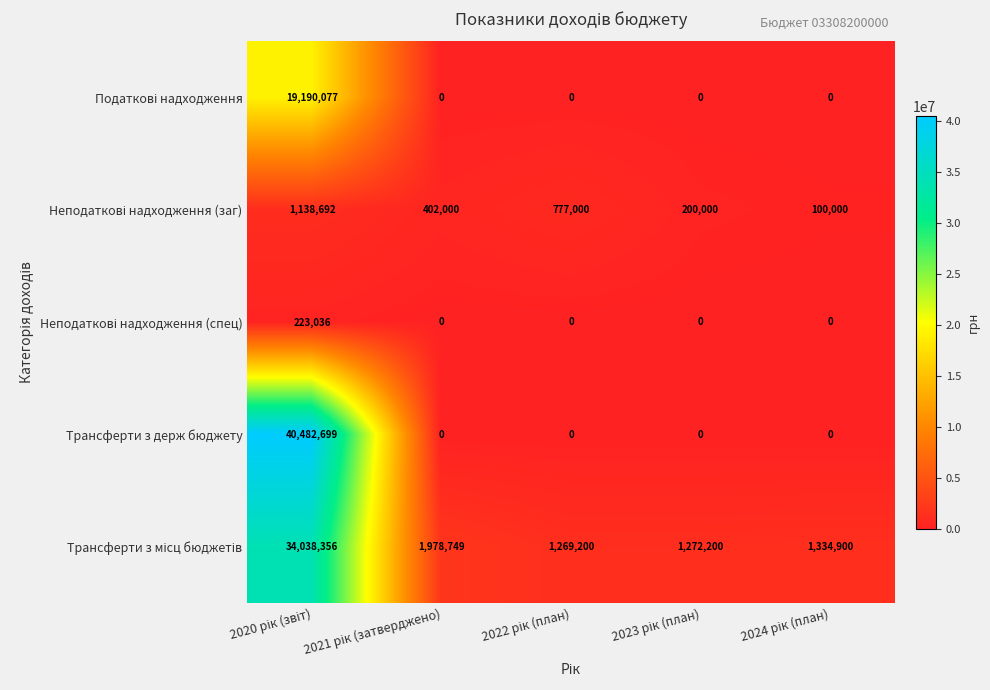

Which series has the largest total across all categories?

Трансферти з держ бюджету